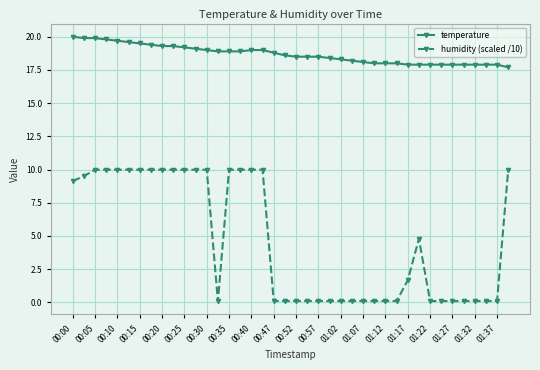

What is the value of the humidity (scaled /10) point at the 6th from the left?

10.0